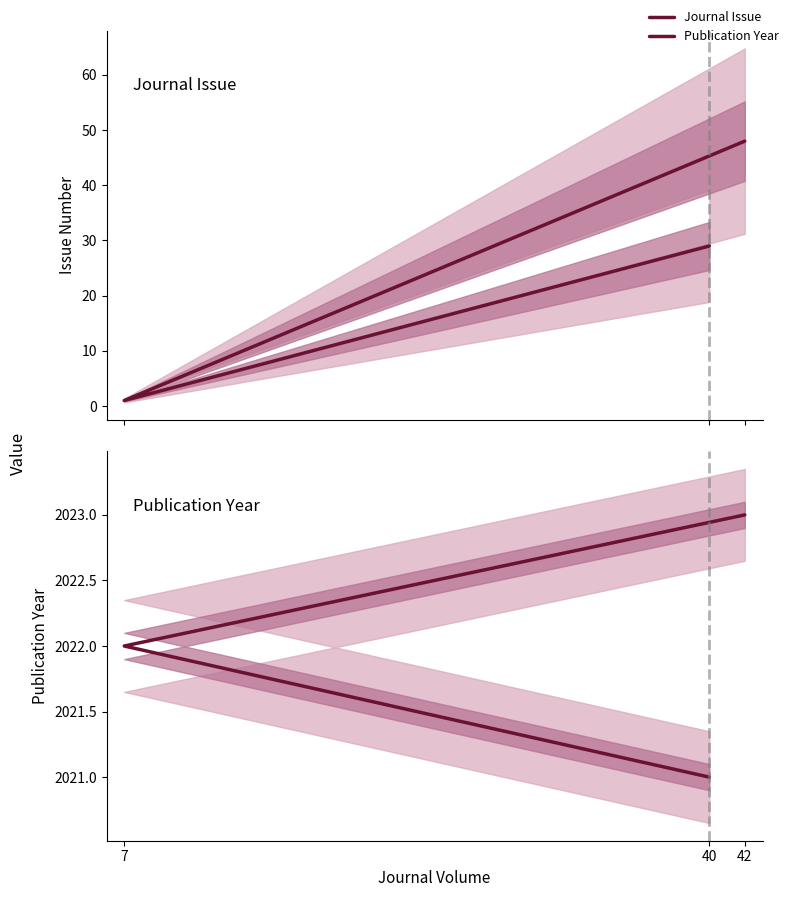

What is the average value of the Publication Year series?

2022